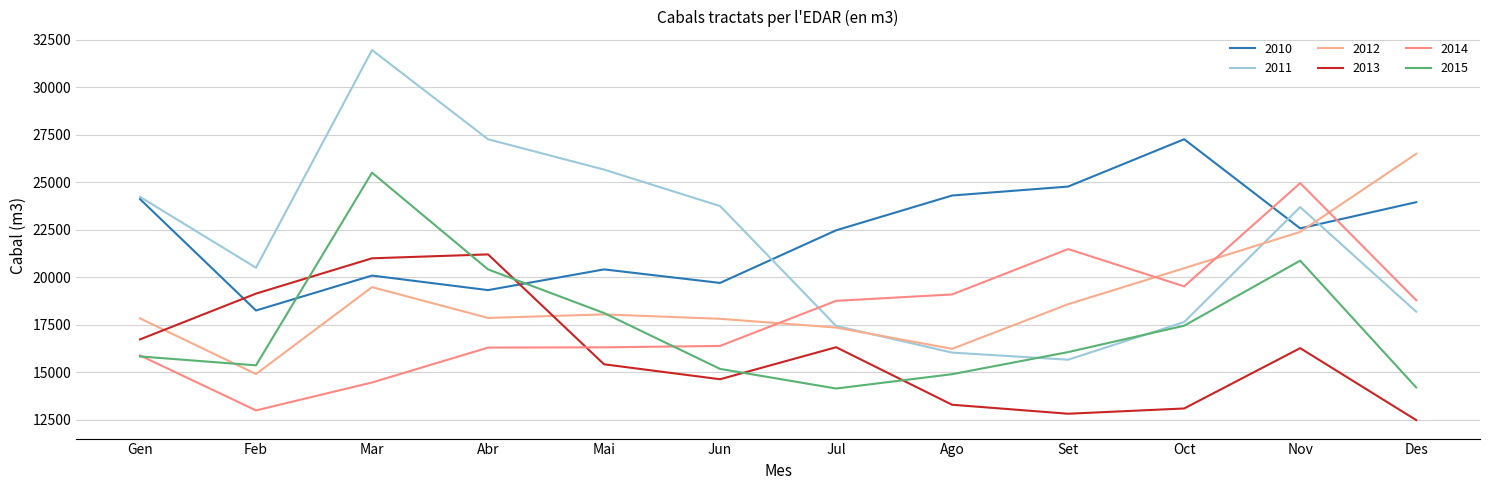

Is it true that 2013 equals 21195 at Abr?

True